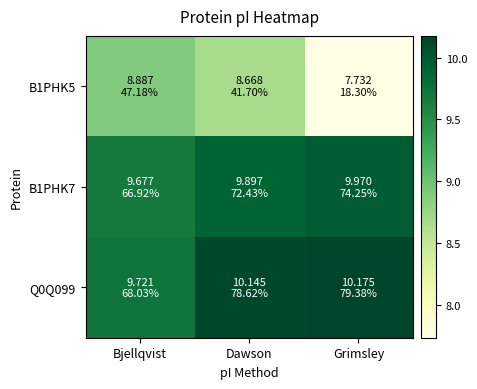

Reading left to right, list all the values displayed in this chart.

B1PHK5: Bjellqvist=8.9	Dawson=8.7	Grimsley=7.7
B1PHK7: Bjellqvist=9.7	Dawson=9.9	Grimsley=10.0
Q0Q099: Bjellqvist=9.7	Dawson=10.1	Grimsley=10.2